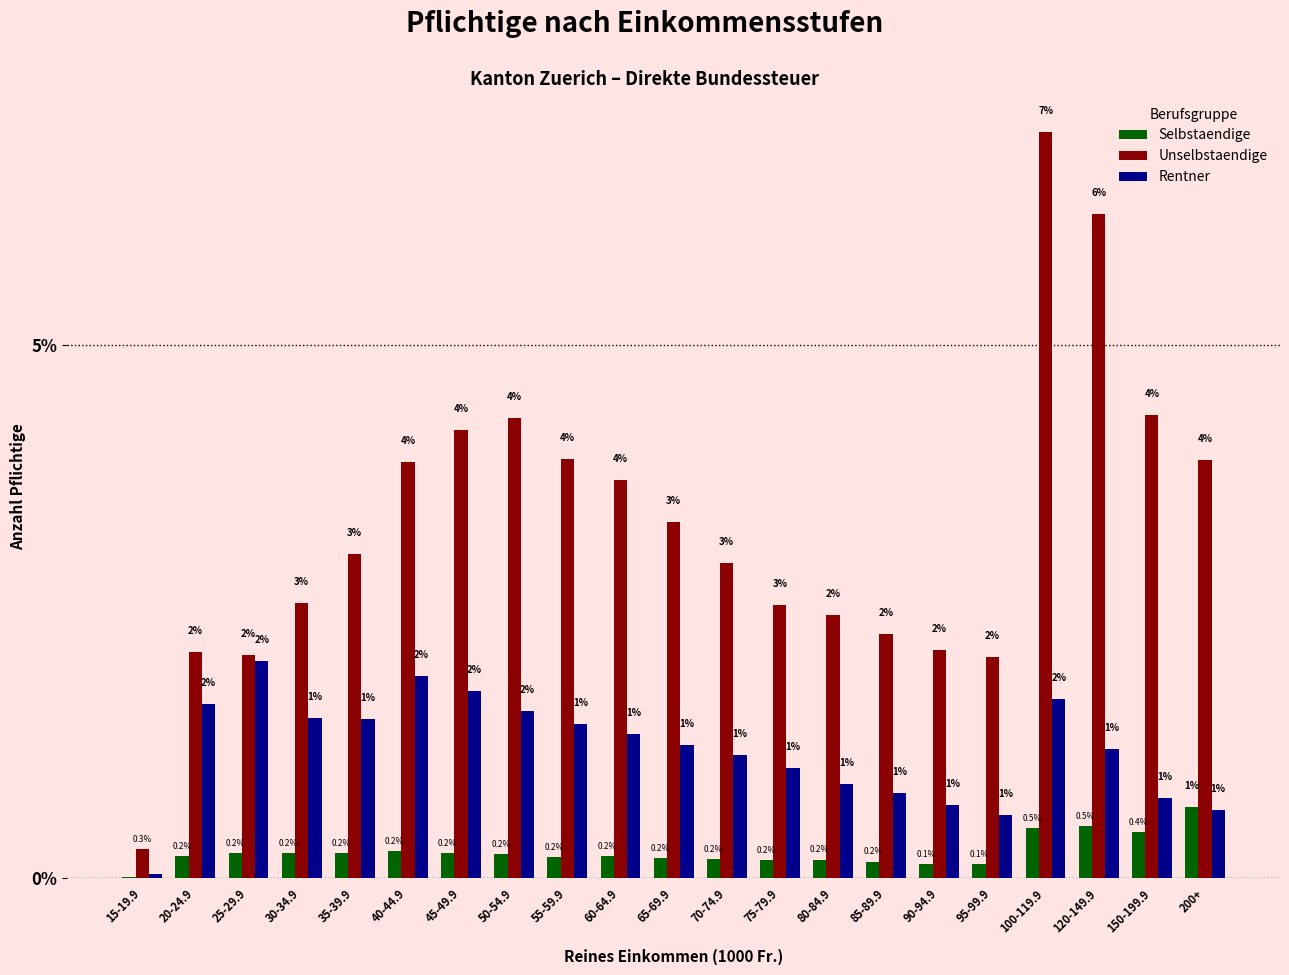

At which label does Selbstaendige reach its peak?

200+